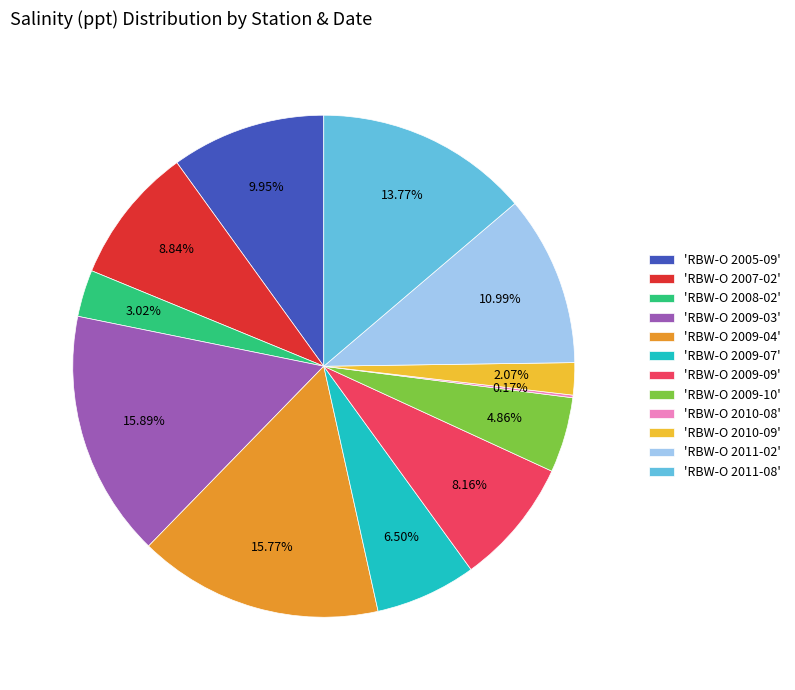

What is the ratio of the value at 'RBW-O 2009-03' to the value at 'RBW-O 2005-09'?

1.6